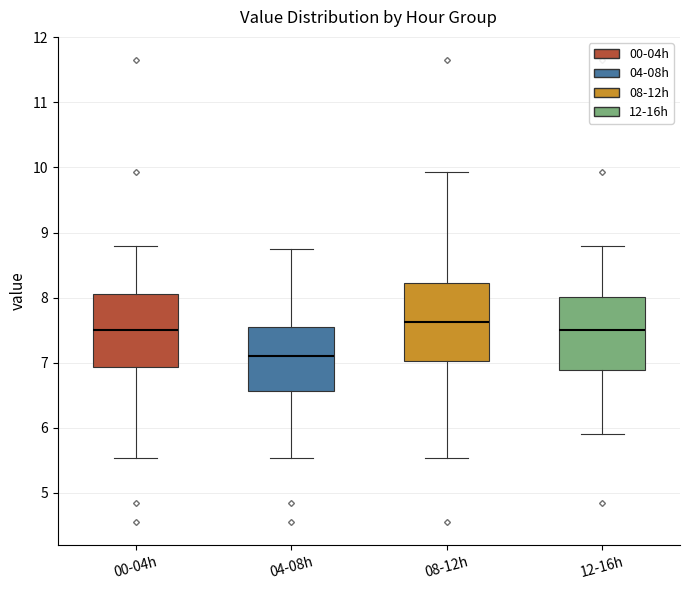

Reading left to right, transcribe this box plot: for each box, give where its median line is, the range the box spans, and where its two whiskers end, as read against the y-axis. The values are not printed on the chart, so give them approximately, as read against the axis.

00-04h: median 7.5, box 6.9 to 8.1, whiskers 5.5 to 8.8
04-08h: median 7.1, box 6.6 to 7.6, whiskers 5.5 to 8.8
08-12h: median 7.6, box 7.0 to 8.2, whiskers 5.5 to 9.9
12-16h: median 7.5, box 6.9 to 8.0, whiskers 5.9 to 8.8